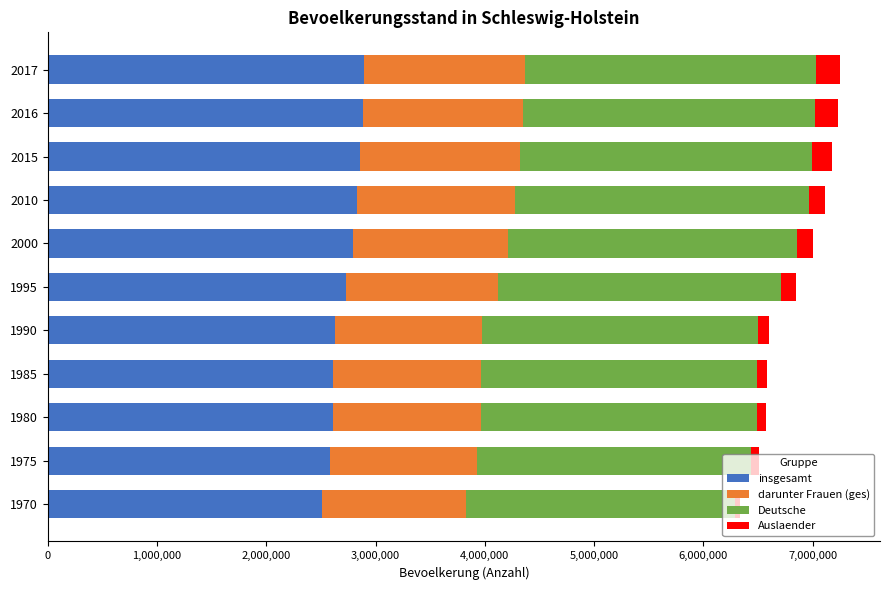

Count the number of data series in this chart.

4